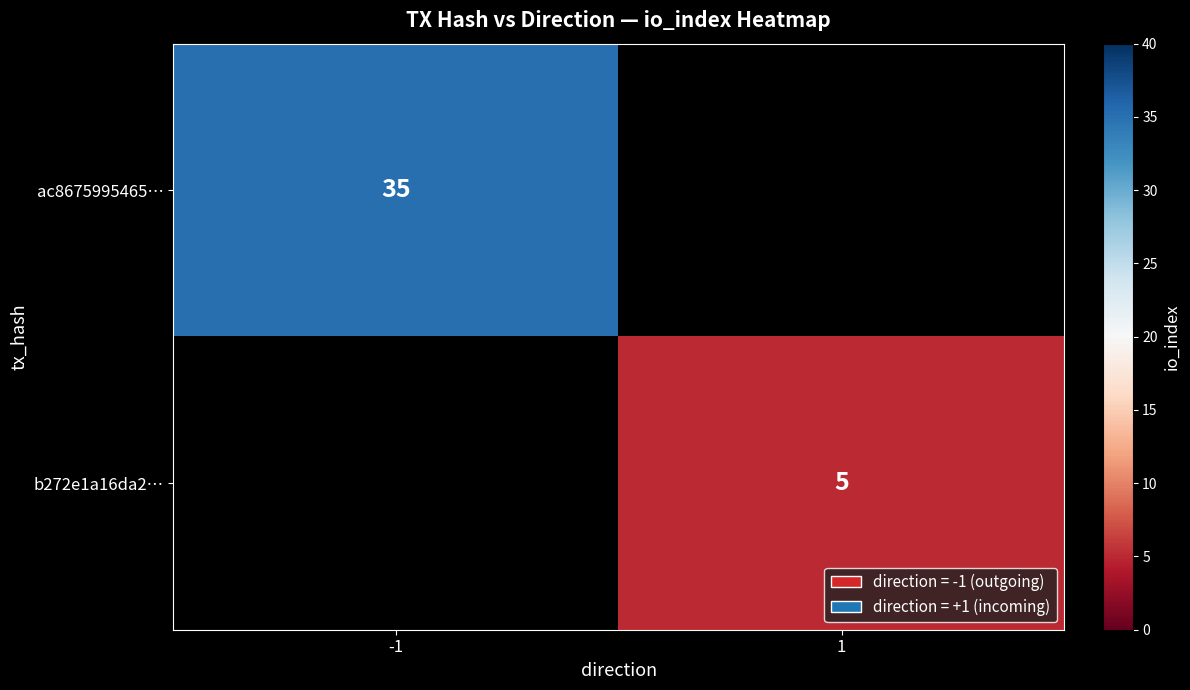

Between 1 and -1, which is larger?

-1